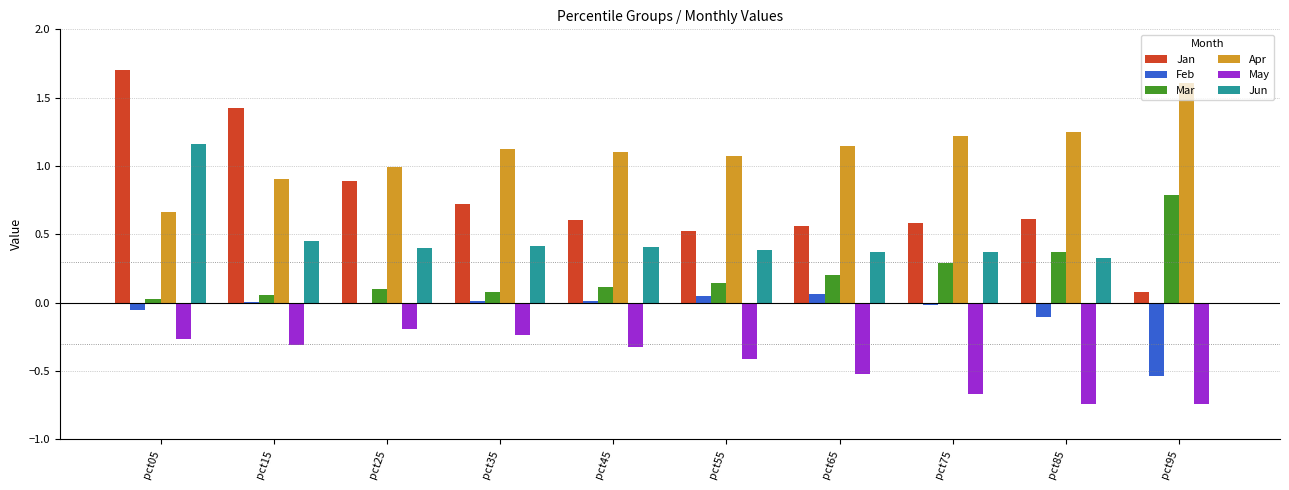

What is the average value of the May series?

-0.4